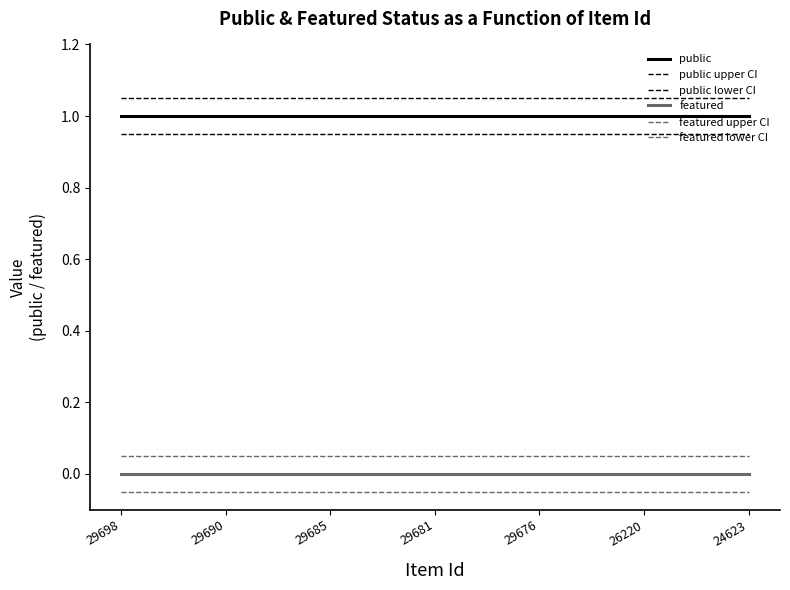

Does the chart have visible grid lines?

No